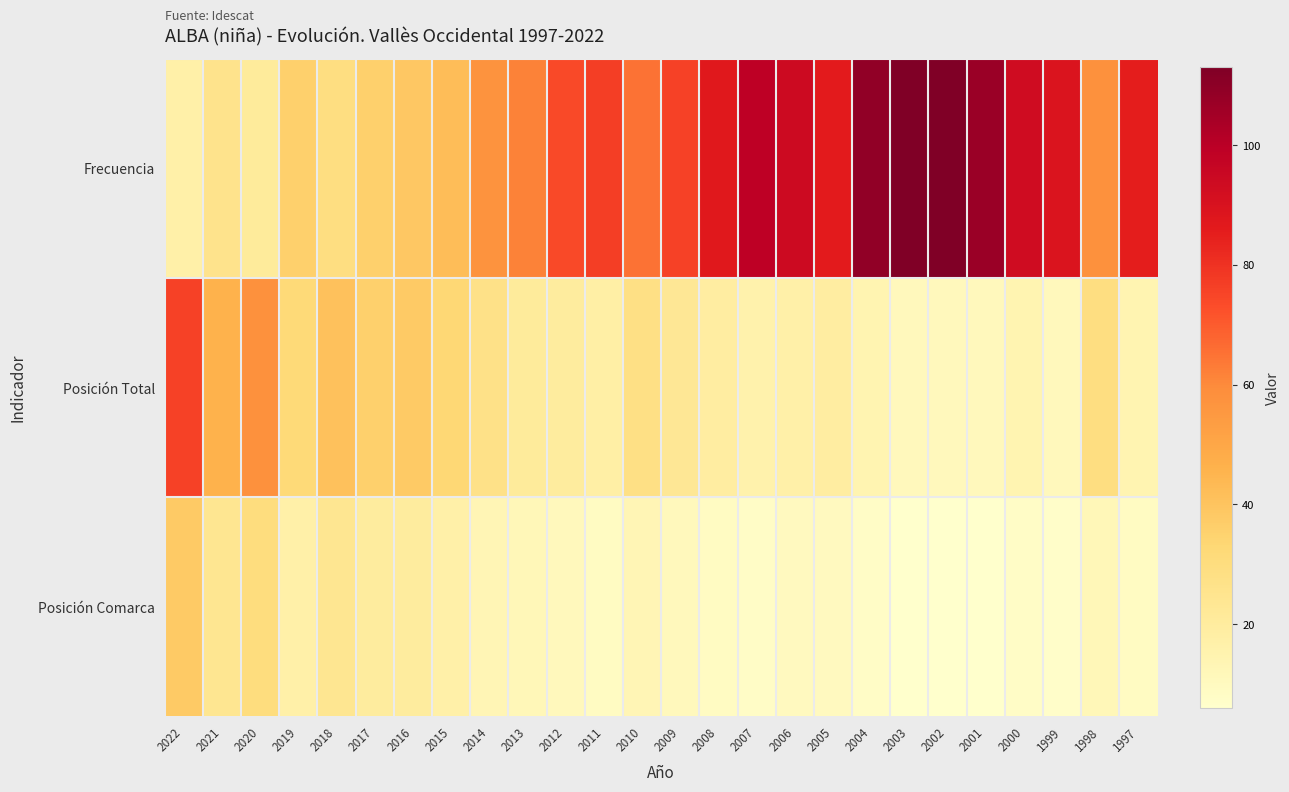

Between 2022 and 2011, which series saw the biggest shift?

Frecuencia